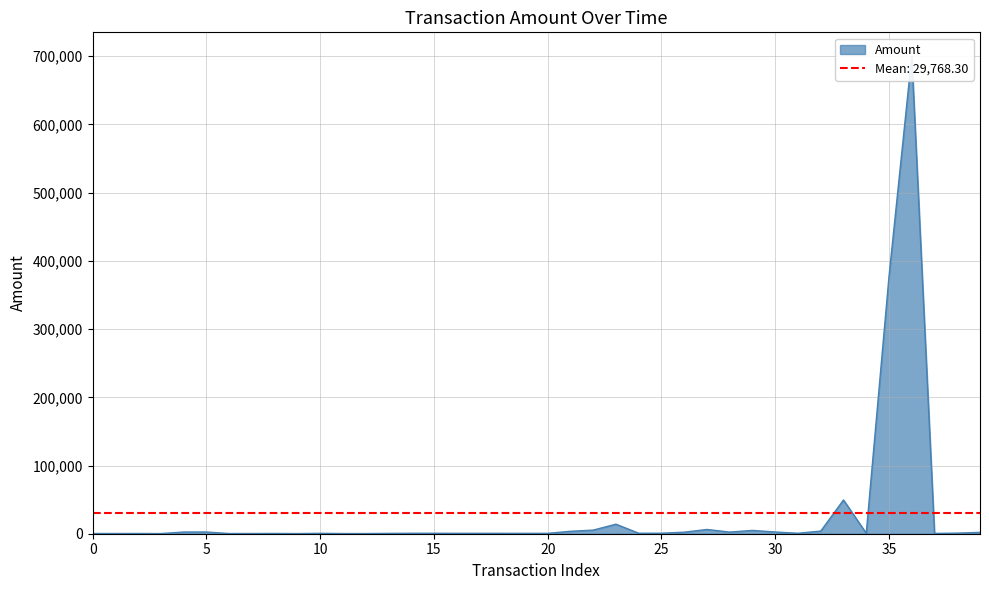

True or false: the data has more than 1 interior local peaks.

True